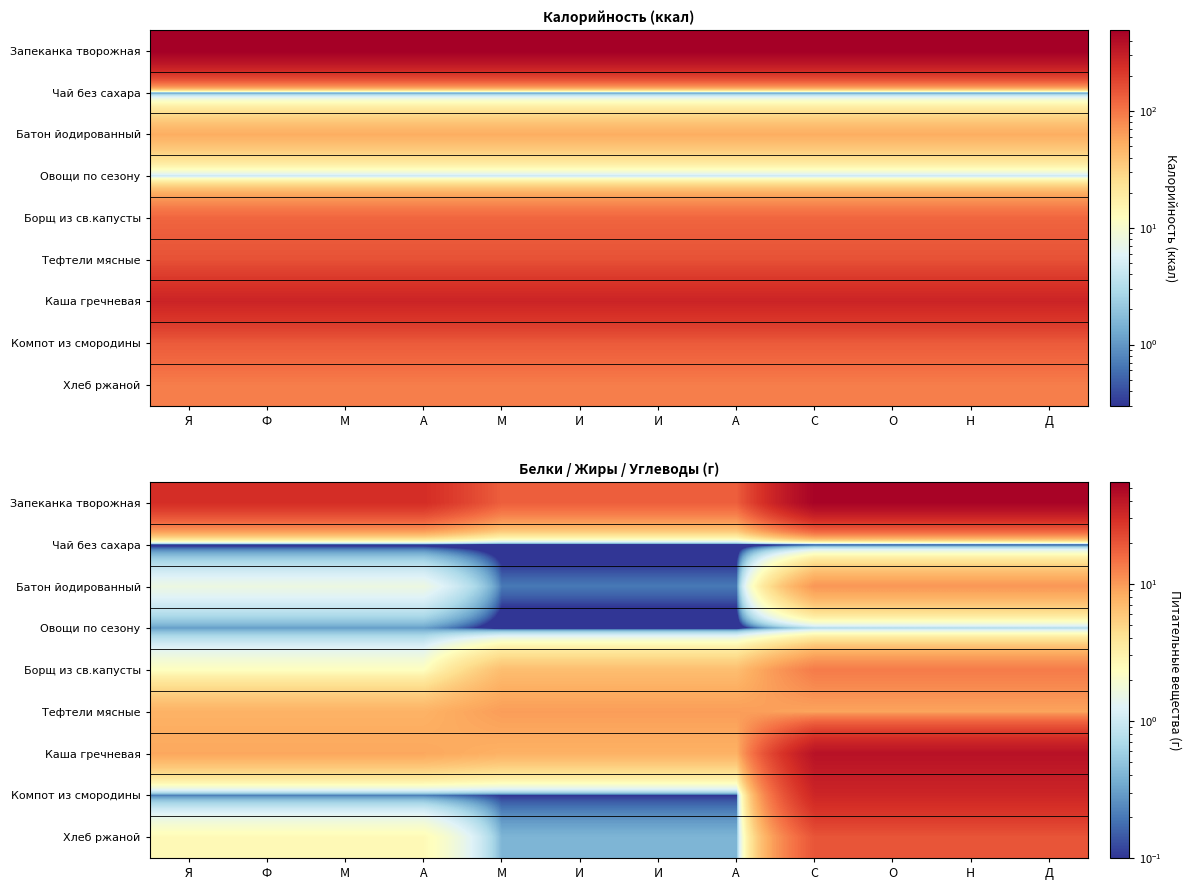

Is the value of Хлеб ржаной at М greater than the value of Борщ из св.капусты at О?

No